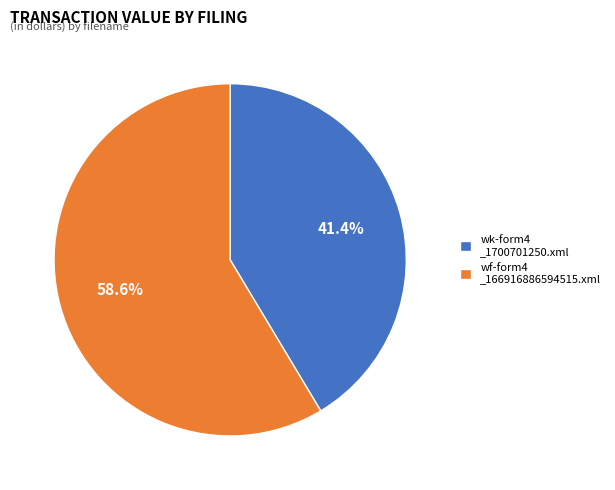

Rank the categories by value from highest to lowest.

wf-form4 _166916886594515.xml, wk-form4 _1700701250.xml